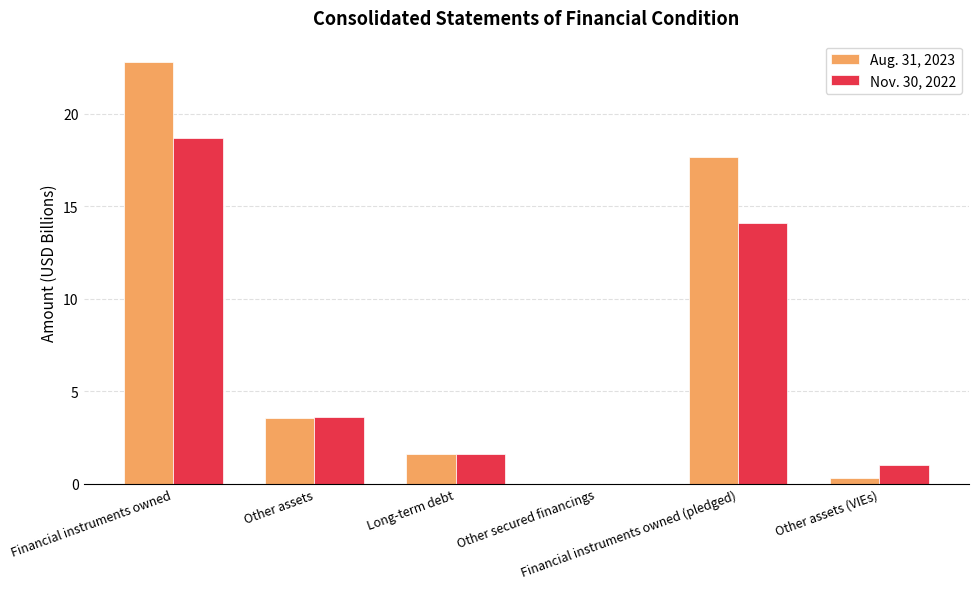

How many categories are shown in the chart?

6